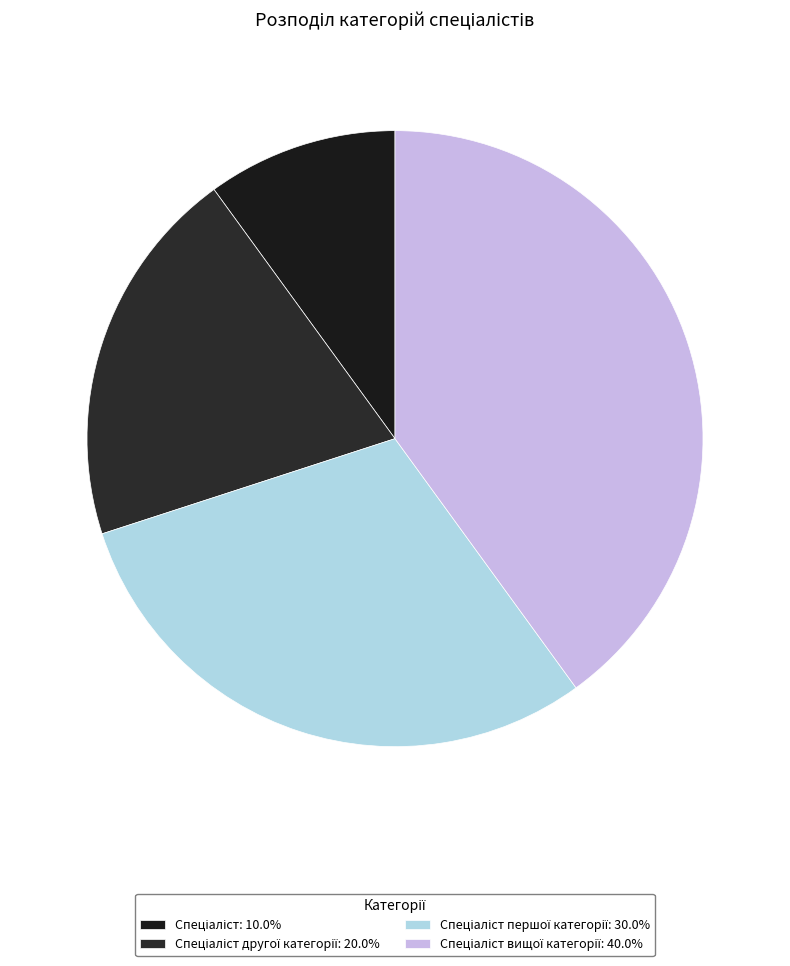

What is the largest slice in the pie chart?

Спеціаліст вищої категорії